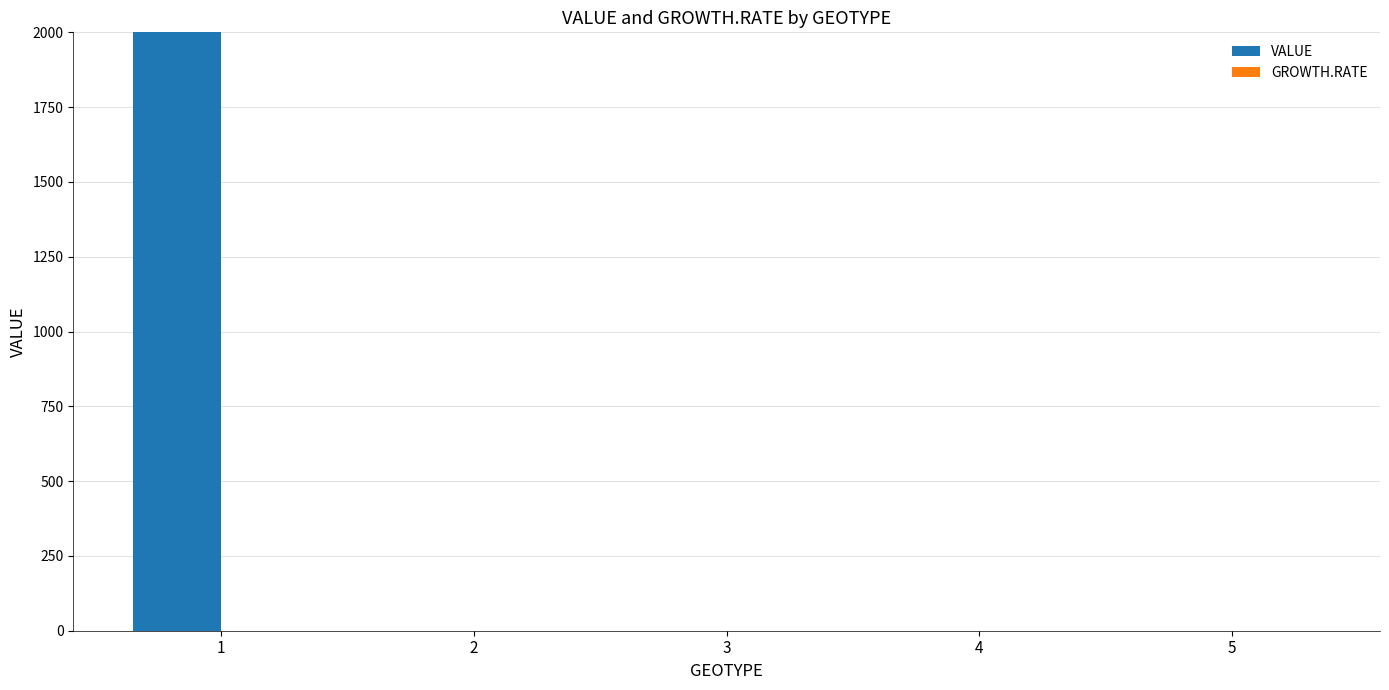

Which category has the highest value across all series?

1